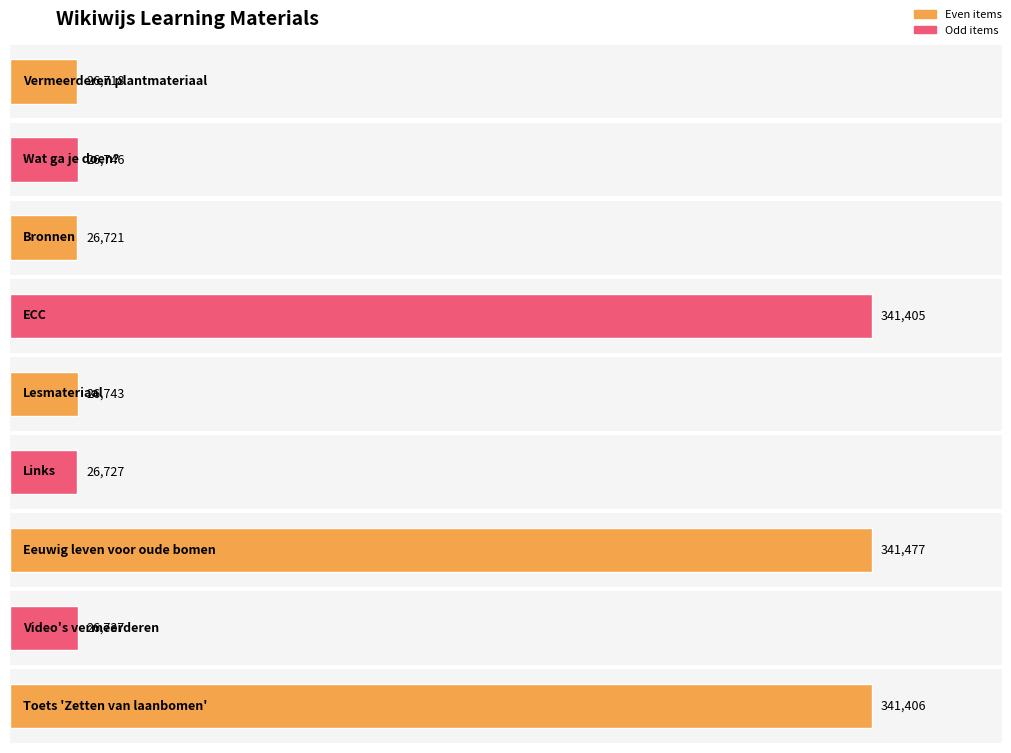

What is the difference between the maximum and minimum values?

314759